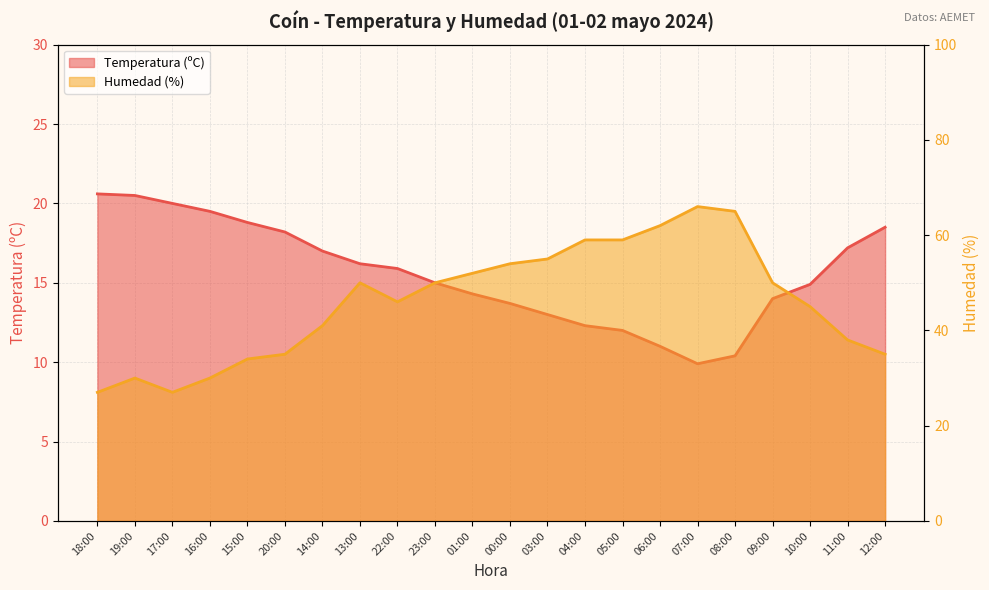

Does the chart display data point markers on the line(s)?

No